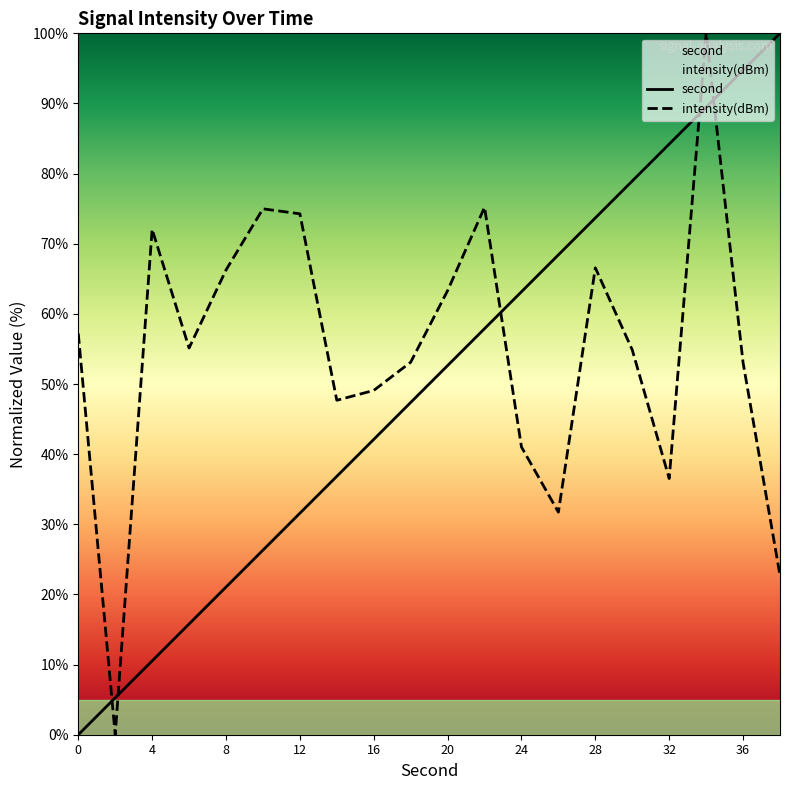

At which label does second first exceed 52?

20